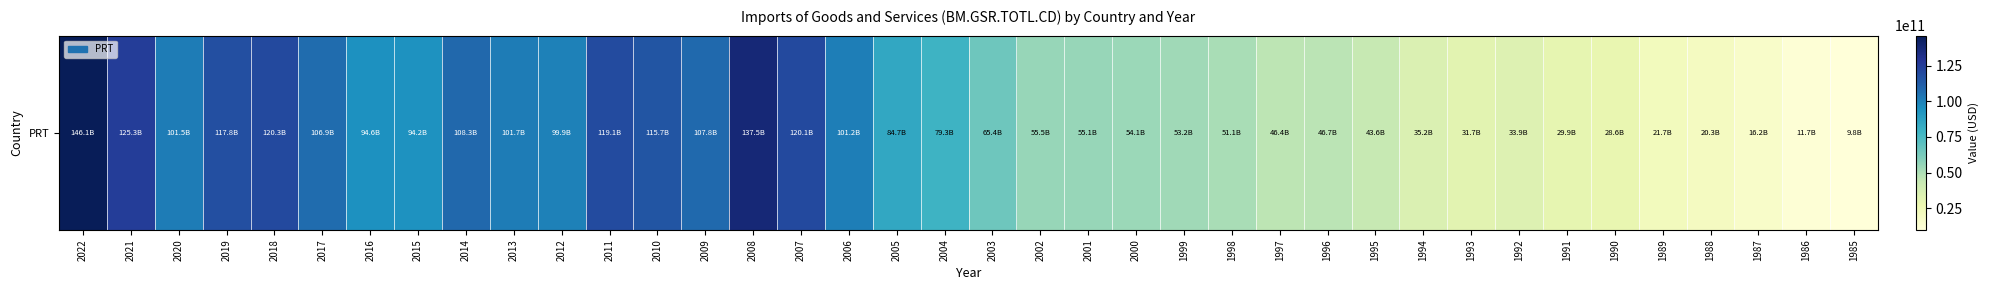

Rank the categories by value from highest to lowest.

2022, 2008, 2021, 2018, 2007, 2011, 2019, 2010, 2014, 2009, 2017, 2013, 2020, 2006, 2012, 2016, 2015, 2005, 2004, 2003, 2002, 2001, 2000, 1999, 1998, 1996, 1997, 1995, 1994, 1992, 1993, 1991, 1990, 1989, 1988, 1987, 1986, 1985